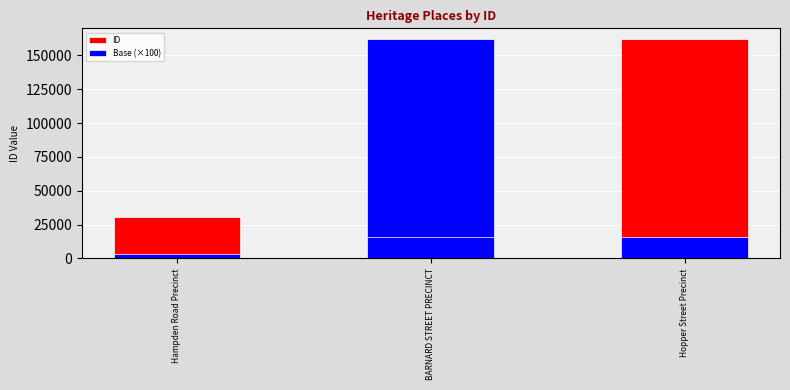

Count the Base (×100) values in the range 3000 to 16000.

3